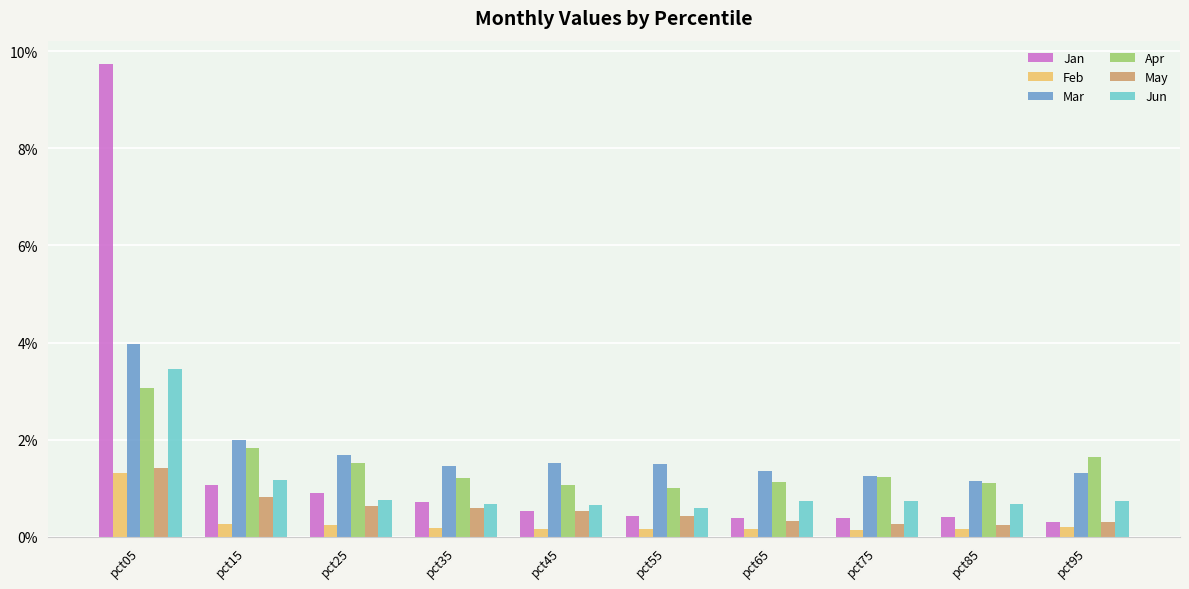

What is the difference between the highest and lowest values at pct75?

1.1